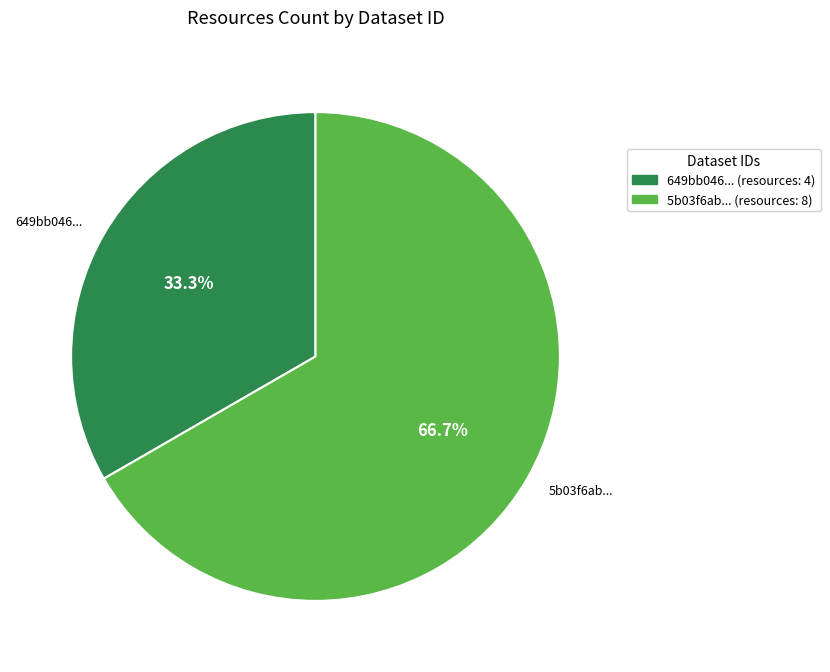

To the nearest percent, what portion does 5b03f6abc8d8c922914afa4e represent?

67%